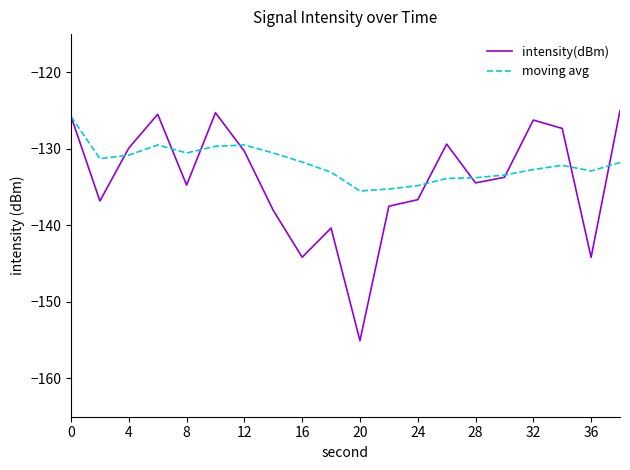

What is the minimum value for intensity(dBm)?

-155.1